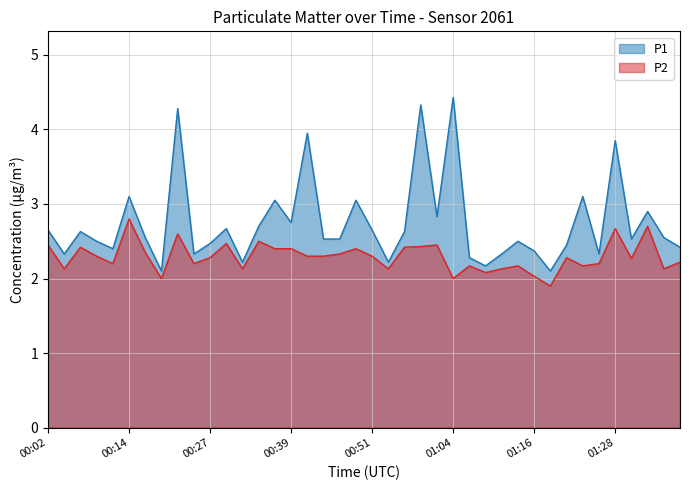

True or false: P2 and P1 intersect in this chart.

False